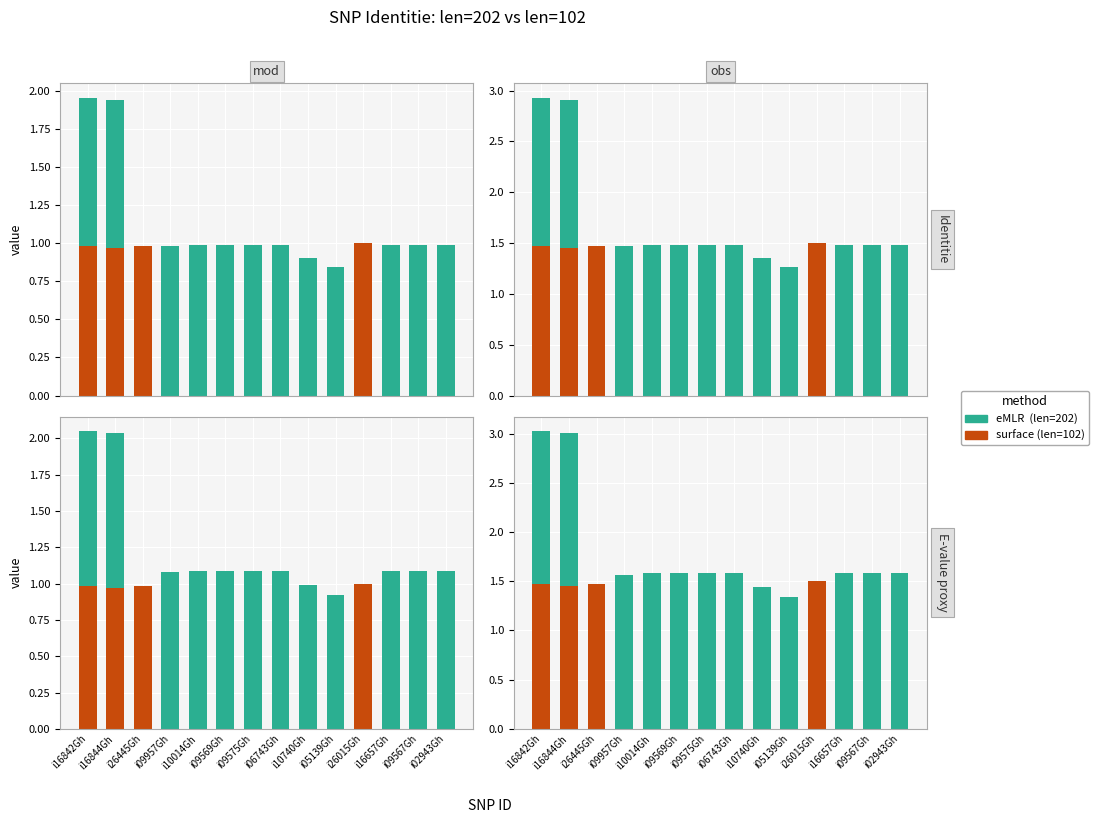

What is the highest value of the eMLR series?

1.6